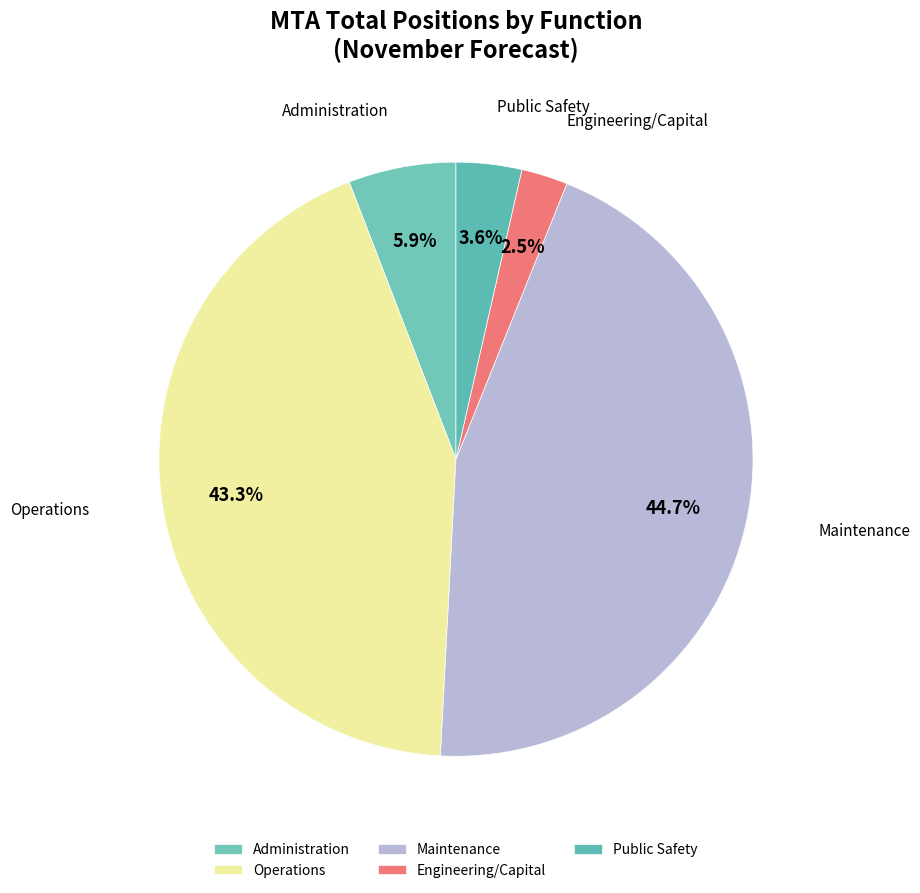

Combined, do Engineering/Capital and Public Safety account for over 50%?

No